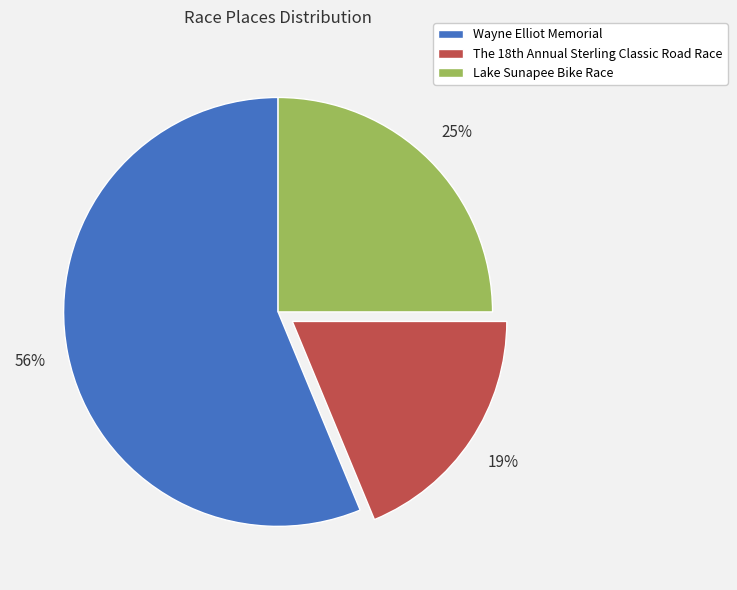

Do Wayne Elliot Memorial and Lake Sunapee Bike Race together represent more than half of the pie?

Yes